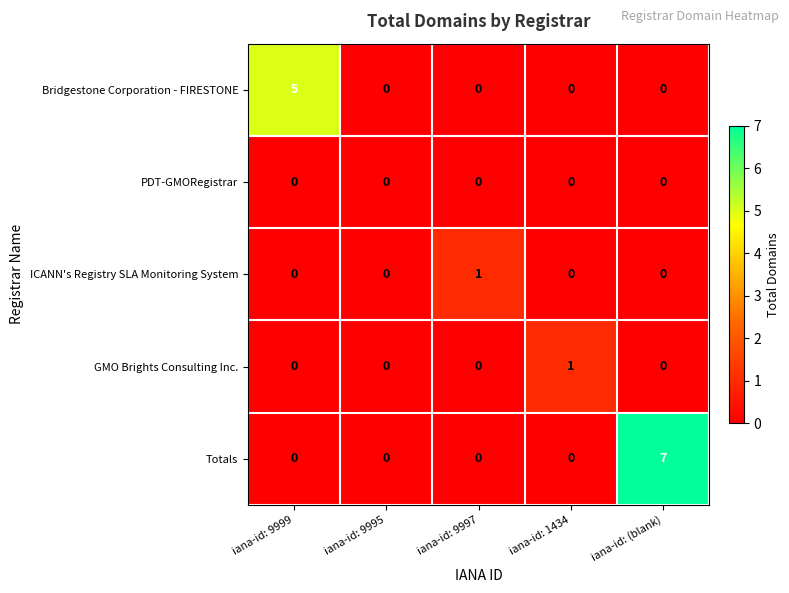

Which series has the widest spread of values?

Totals